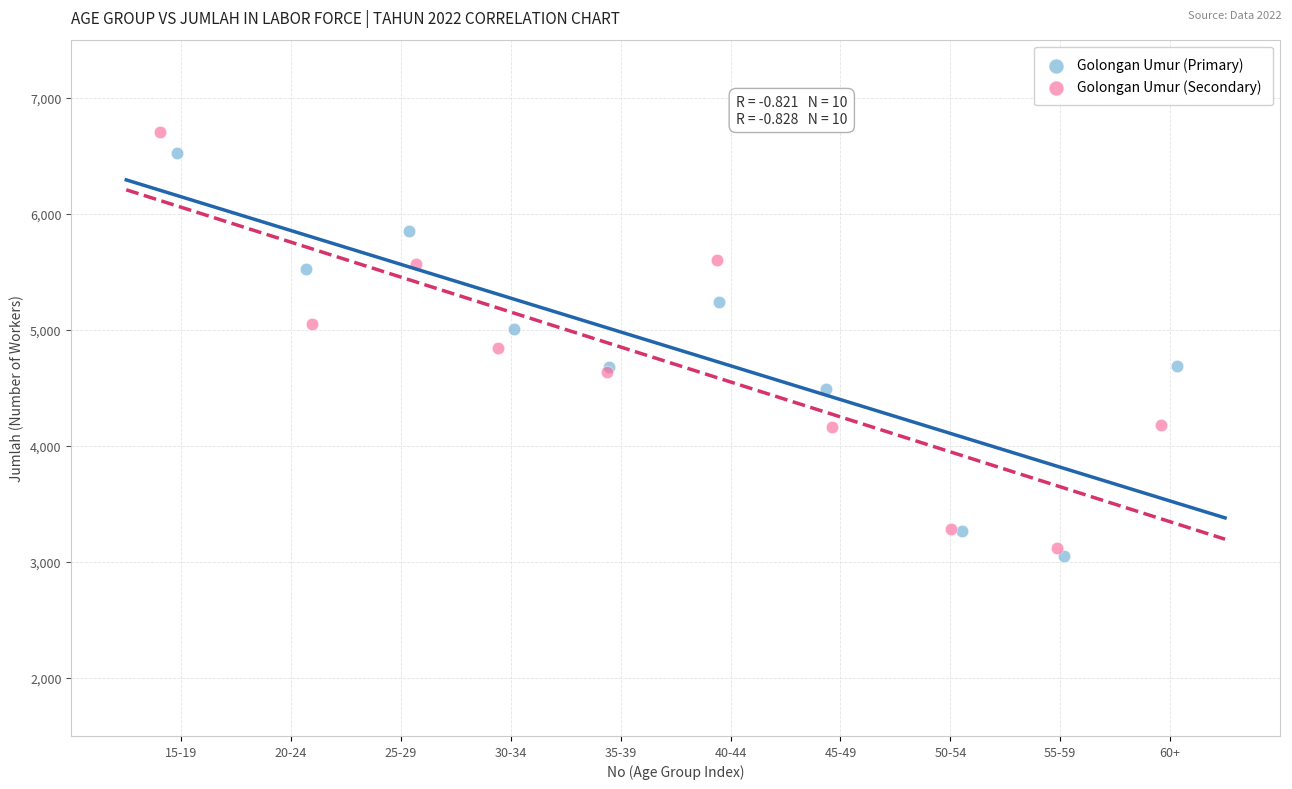

Which series contains the lowest Y value?

Golongan Umur (Primary)